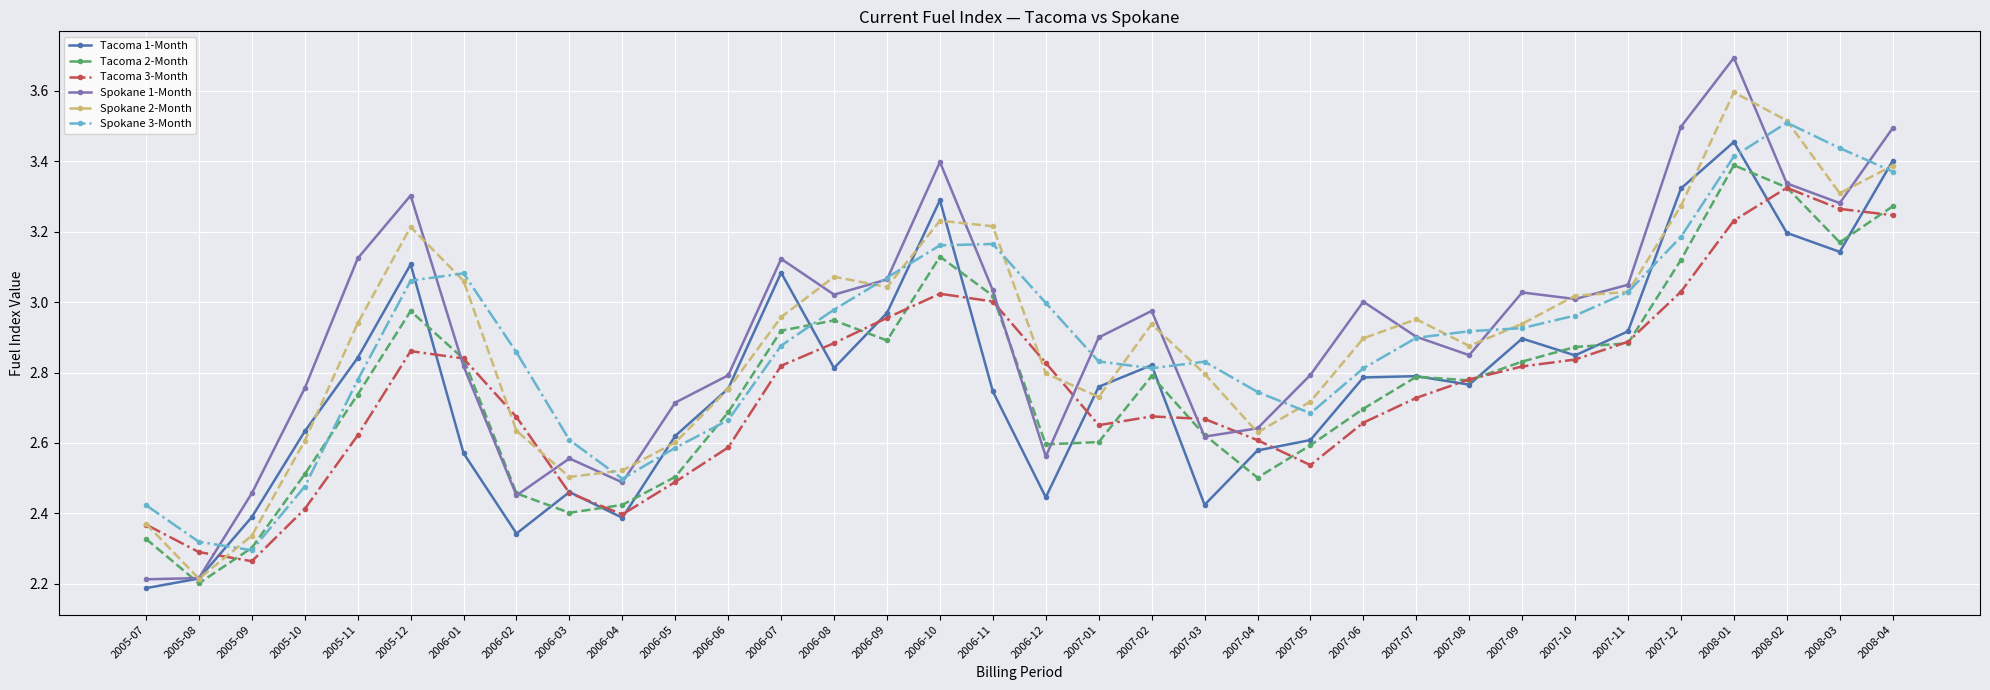

Which series has the widest spread of values?

Spokane 1-Month